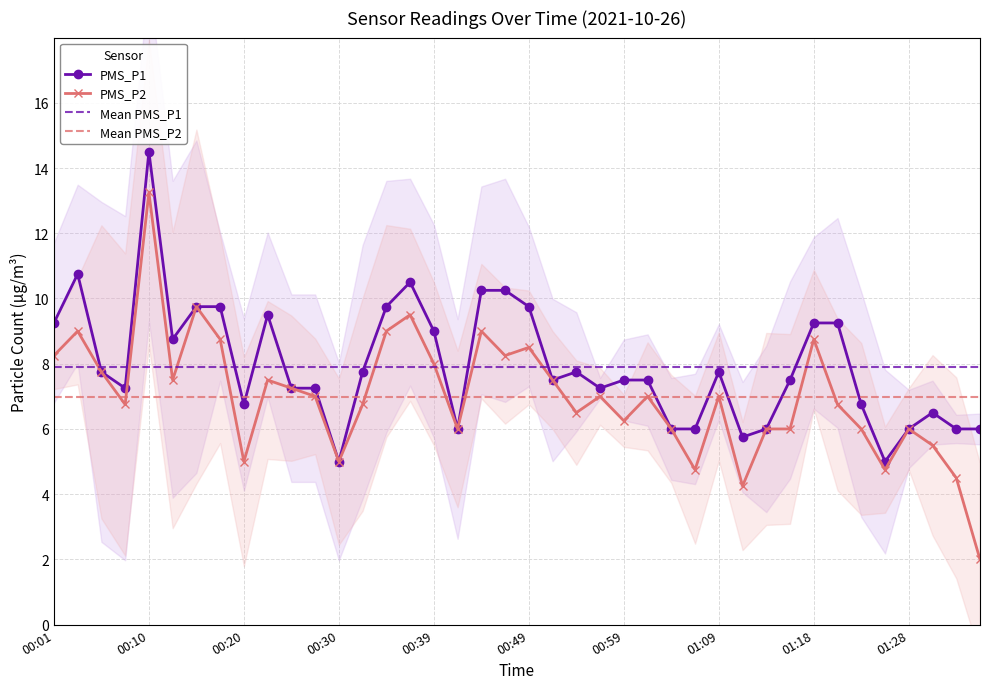

At which label does PMS_P2 reach its peak?

00:10